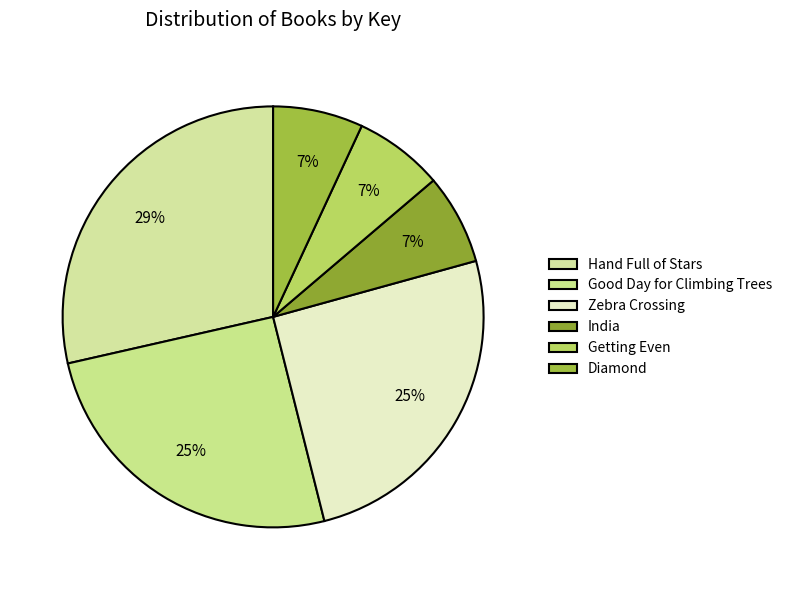

What is the largest slice in the pie chart?

Hand Full of Stars